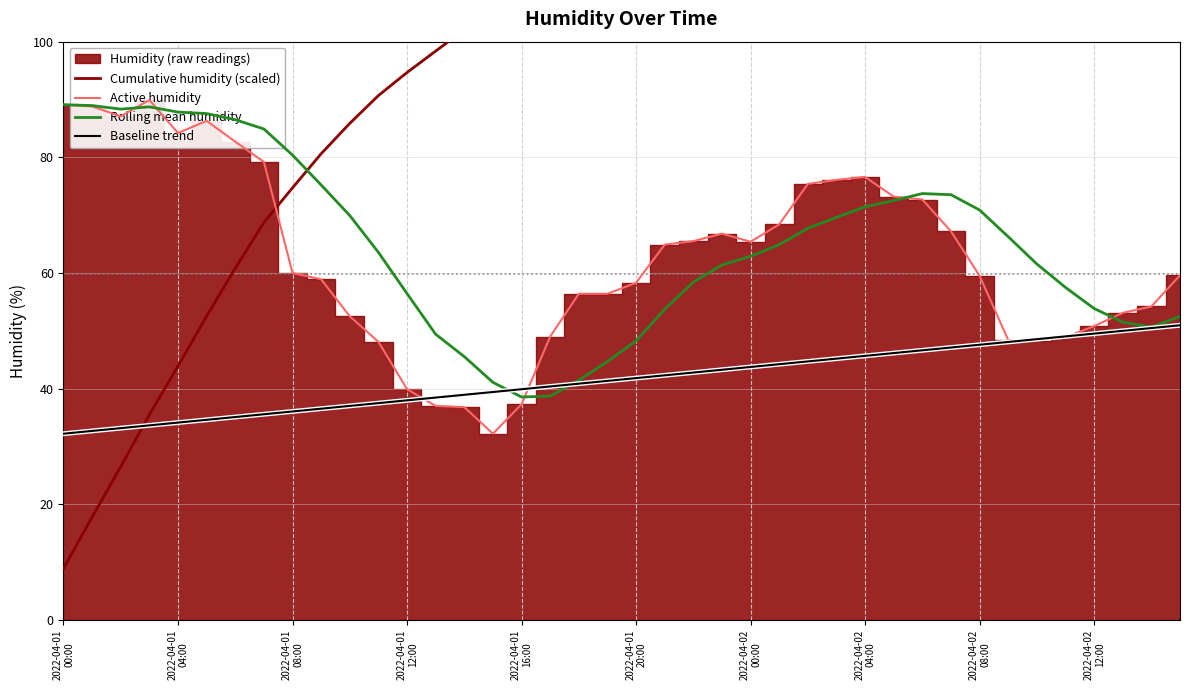

What is the lowest value of the Baseline trend series?

32.2